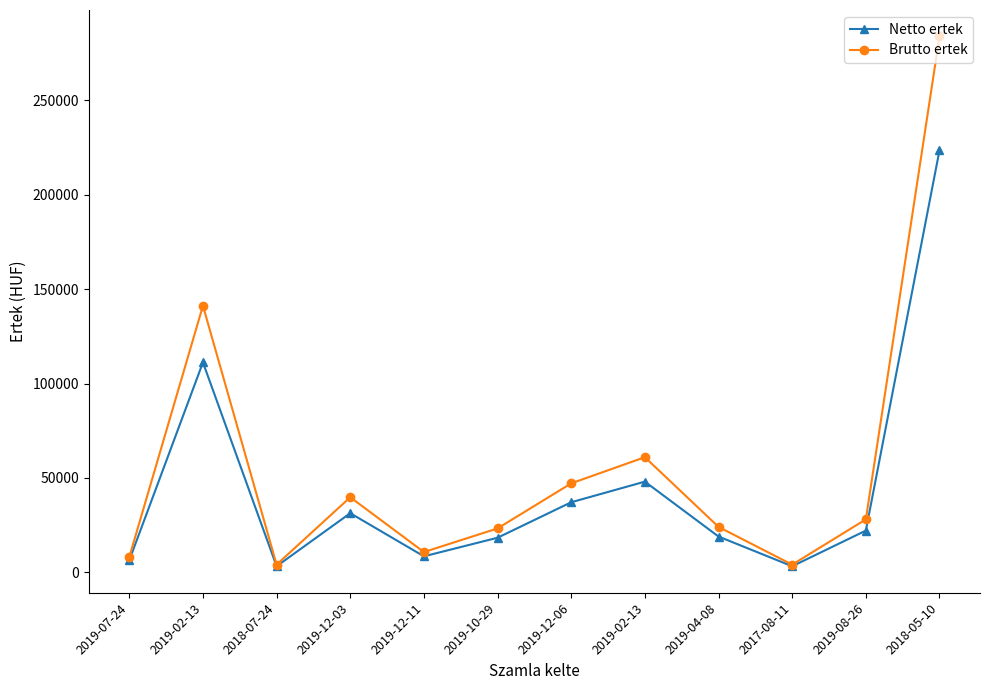

Reading right to left, list all the values displayed in this chart.

Netto ertek: 2018-05-10=223543	2019-08-26=22047	2017-08-11=3150	2019-04-08=18898	2019-02-13=47992	2019-12-06=37071	2019-10-29=18268	2019-12-11=8409	2019-12-03=31276	2018-07-24=3150	2019-02-13=111181	2019-07-24=6299
Brutto ertek: 2018-05-10=283900	2019-08-26=28000	2017-08-11=4000	2019-04-08=24000	2019-02-13=60950	2019-12-06=47080	2019-10-29=23200	2019-12-11=10680	2019-12-03=39720	2018-07-24=4000	2019-02-13=141200	2019-07-24=8000